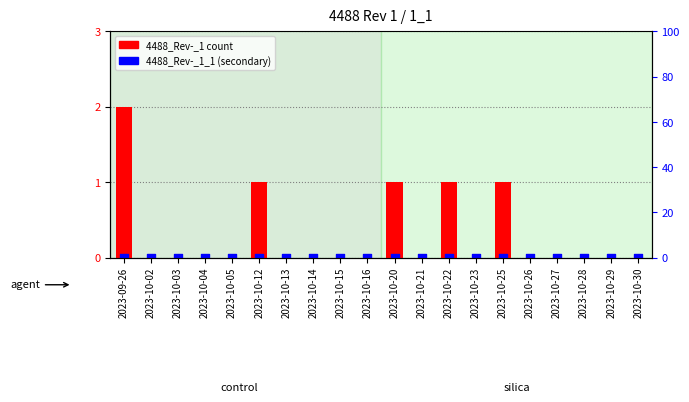

At how many categories does at least one series exceed 0?

5